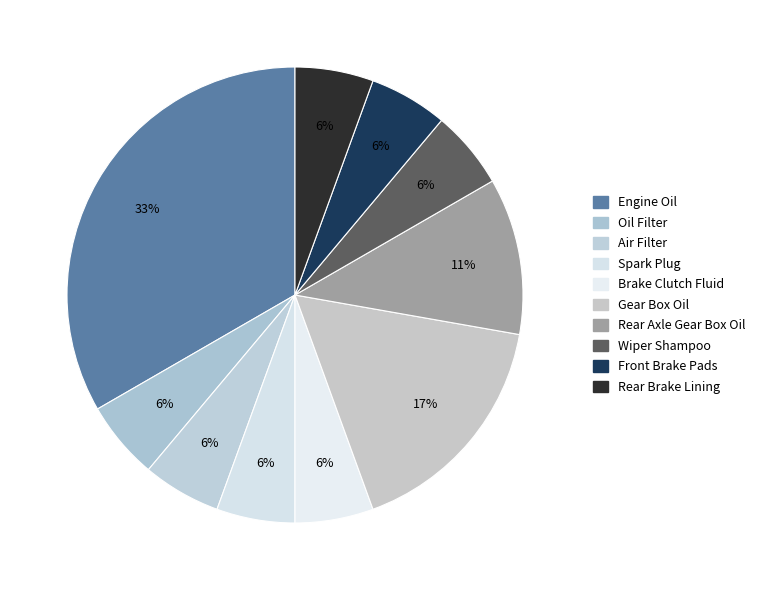

How many slices are in this pie chart?

10